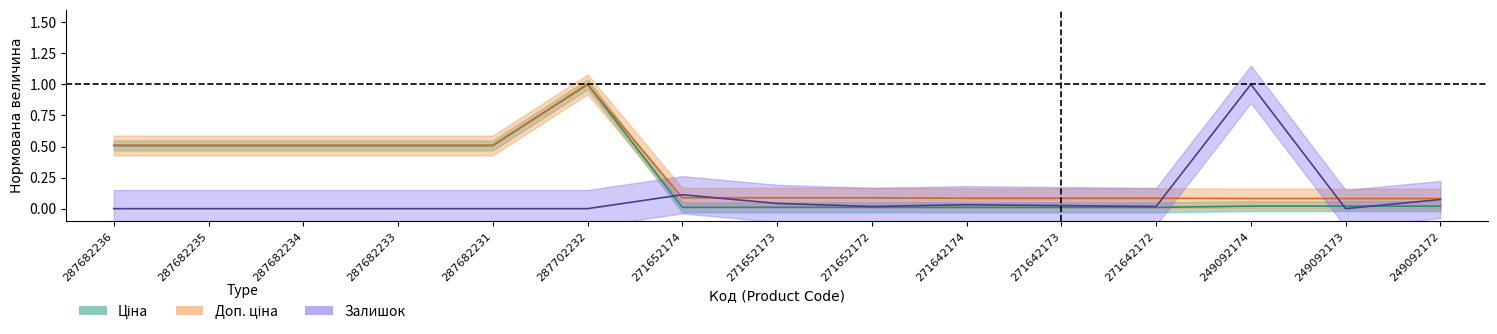

What is the difference between the maximum and minimum values in the Доп. ціна series?

0.9